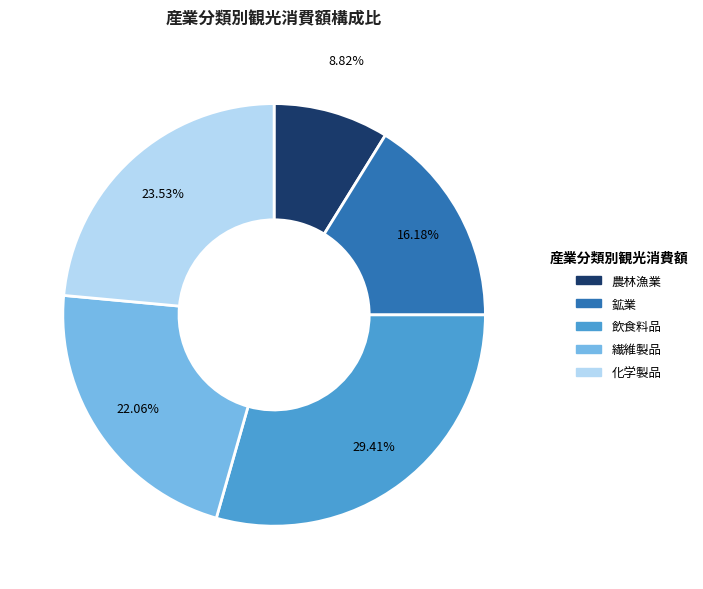

To the nearest percent, what is the average slice percentage?

20%